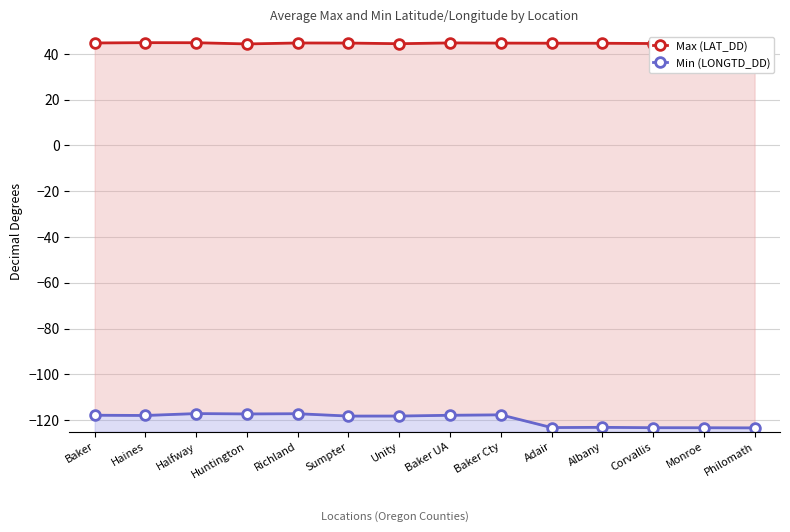

What is the difference between the highest and lowest values at Baker Cty?

162.4